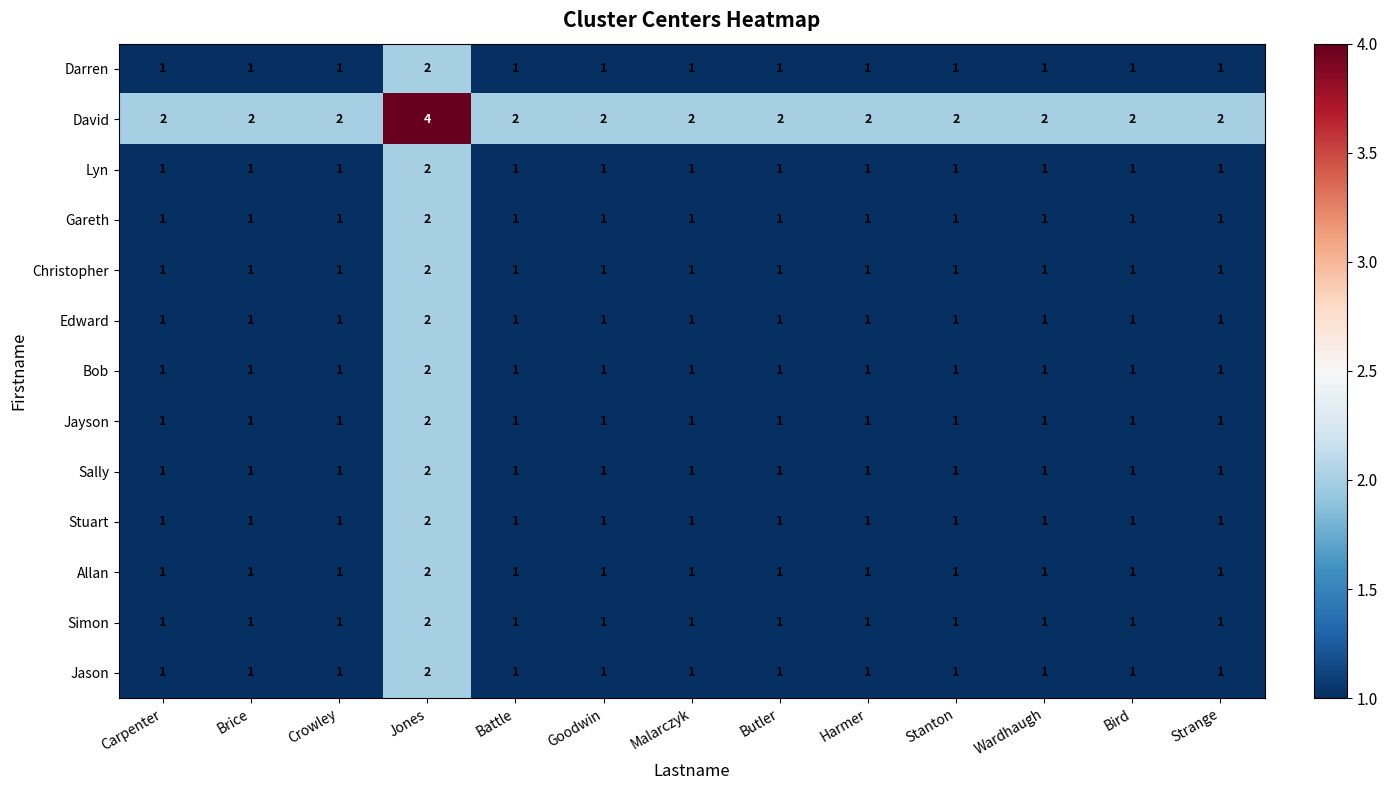

What is the smallest value displayed?

1